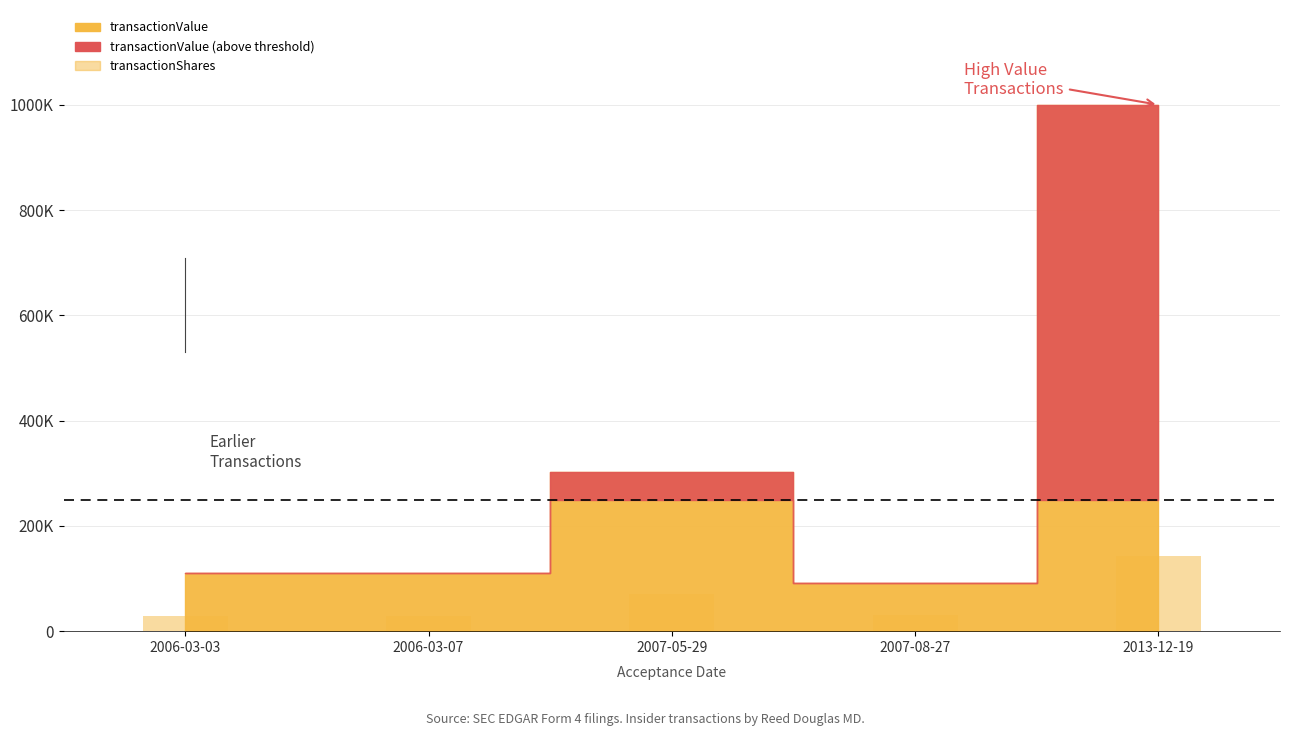

Which category has the lowest value across all series?

2006-03-03